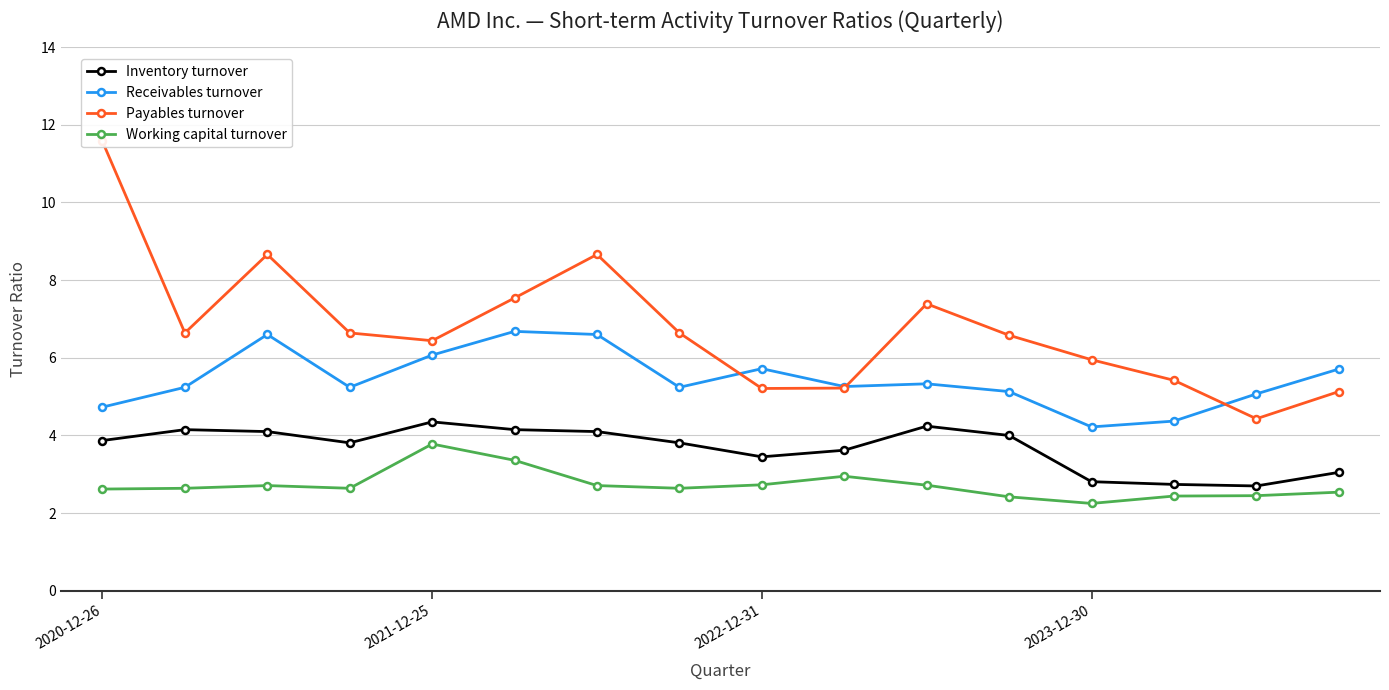

List the series in order of their peak value, lowest first.

Working capital turnover, Inventory turnover, Receivables turnover, Payables turnover